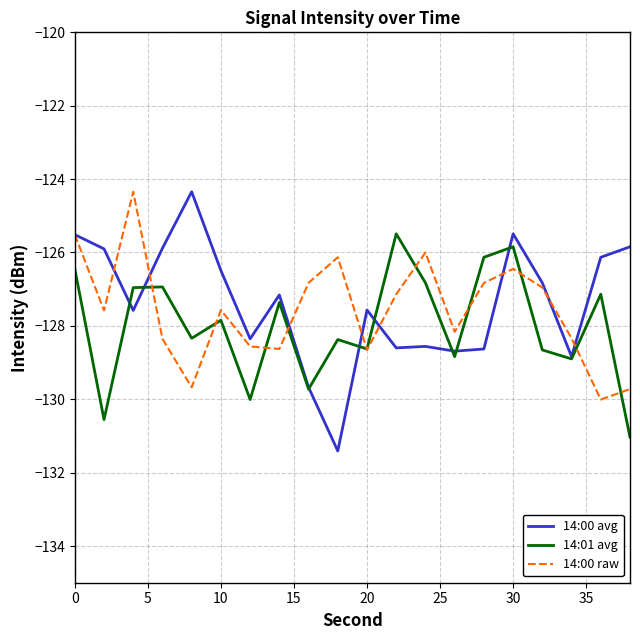

What is the greatest value displayed?

-124.3